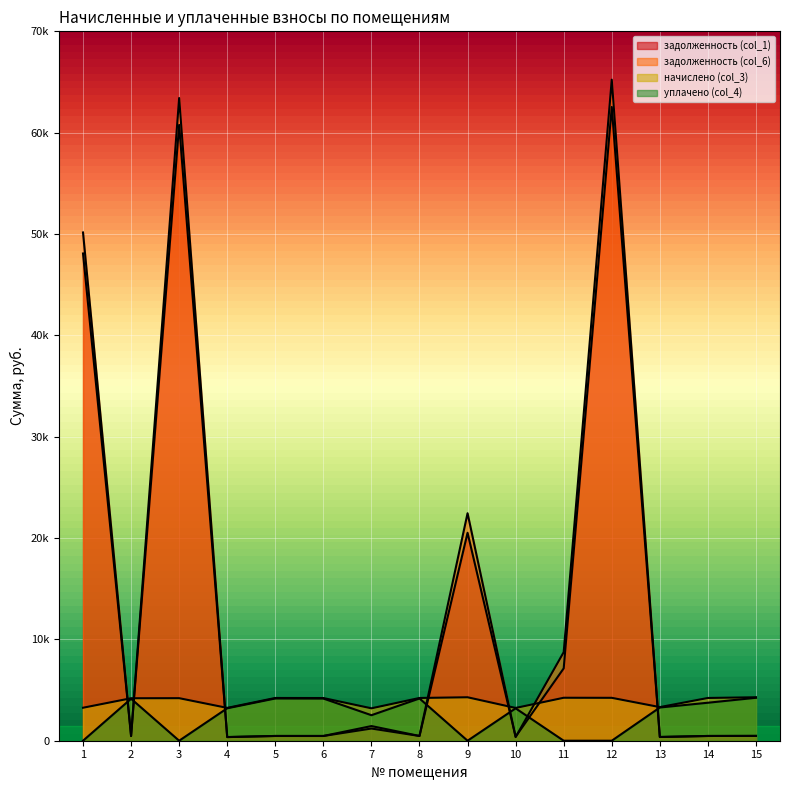

What is the spread (max minus min) of values at 14?

3750.2